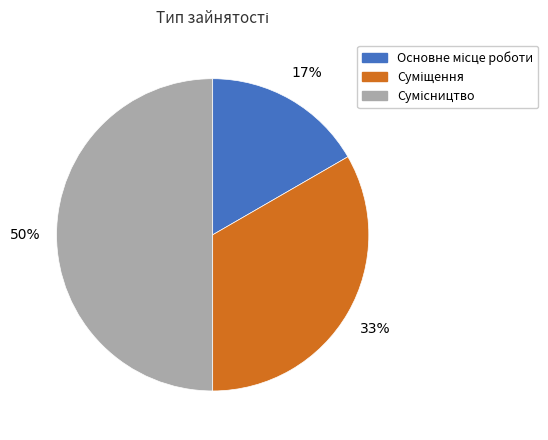

Count the number of slices in the pie.

3